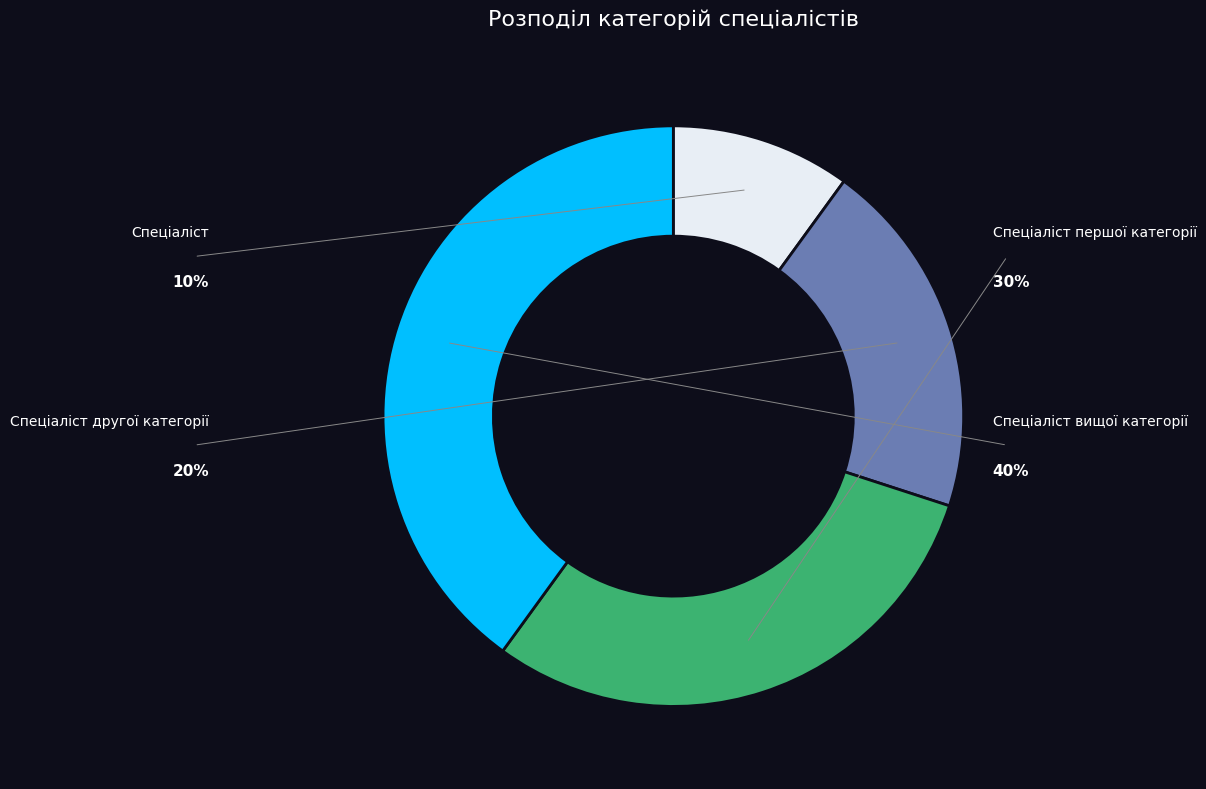

How many segments does this pie chart have?

4